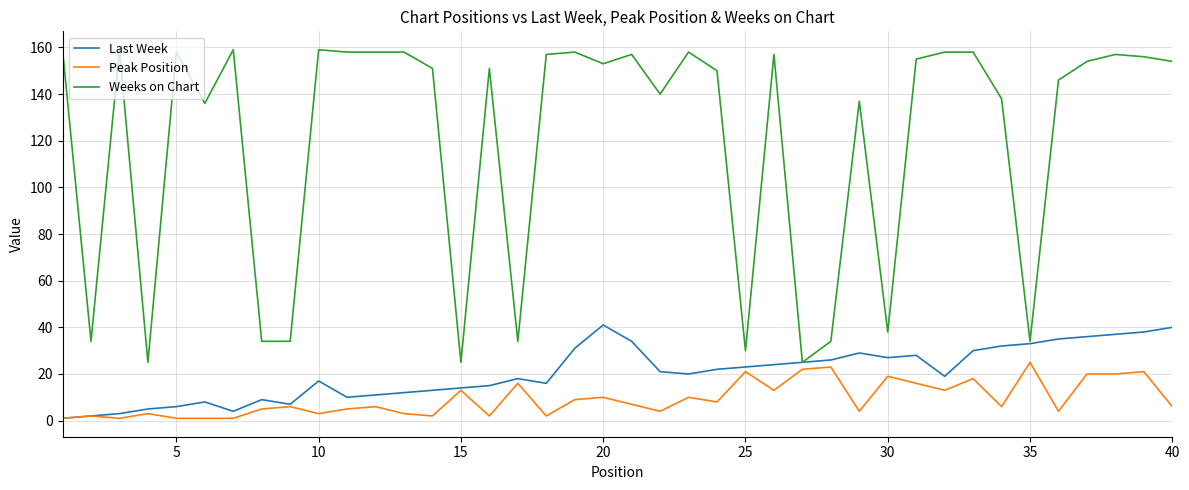

What are all the series names shown in the legend?

Last Week, Peak Position, Weeks on Chart